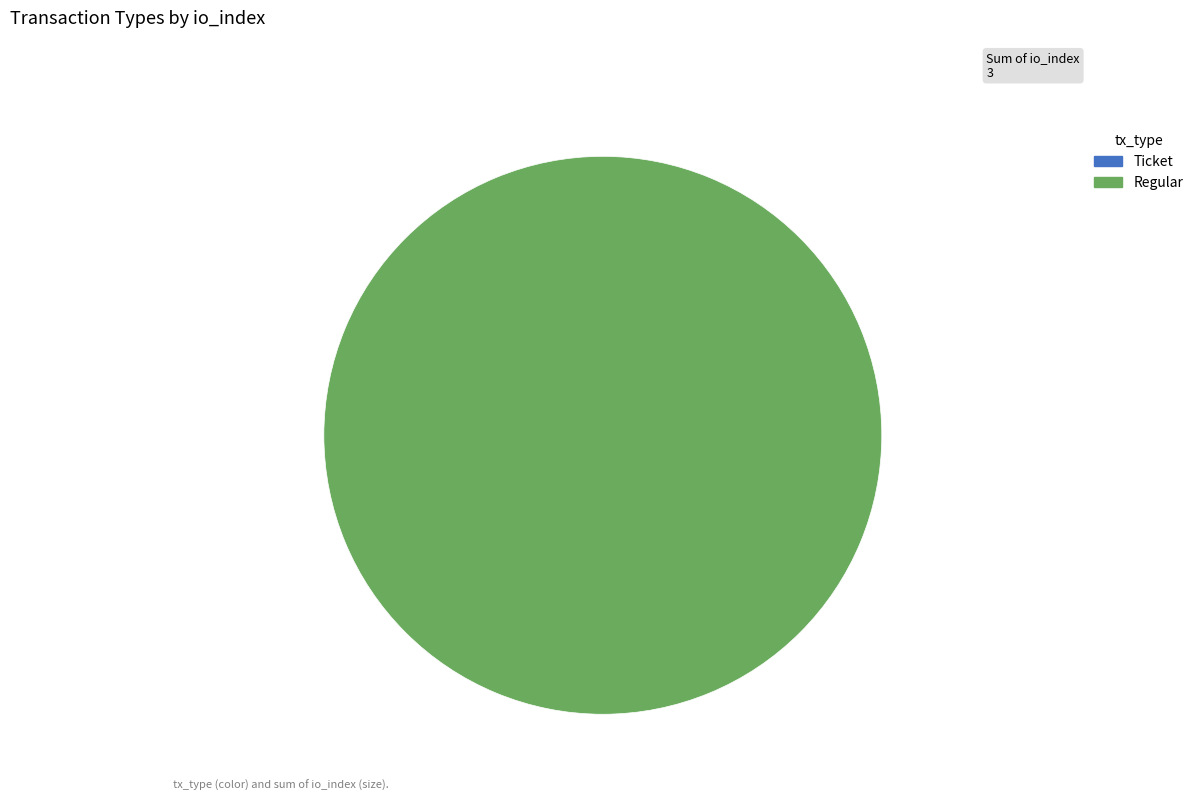

What percentage do Regular and Ticket together represent?

100.0%